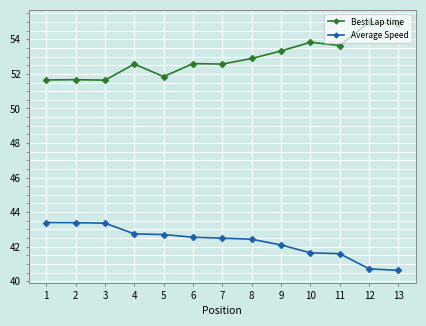

What is the smallest value displayed?

40.6